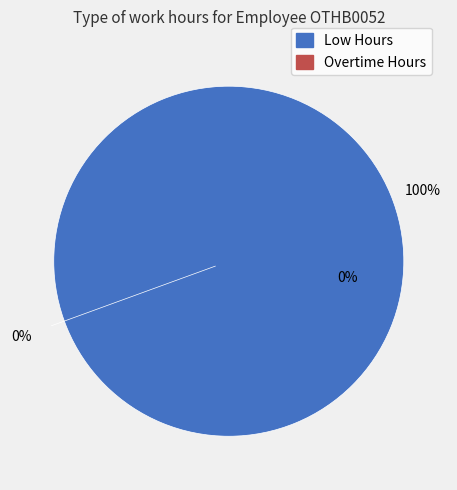

The 14 slice represents 20% of the pie. True or false?

False